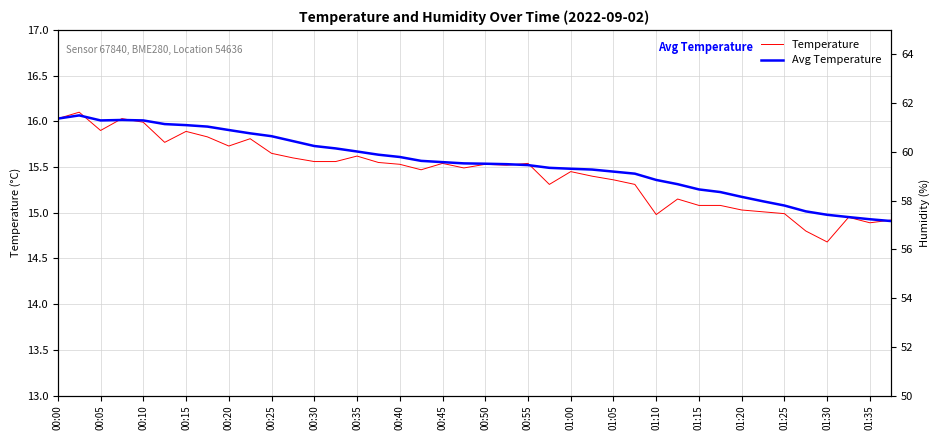

Where is Temperature nearest to the value 15?

33